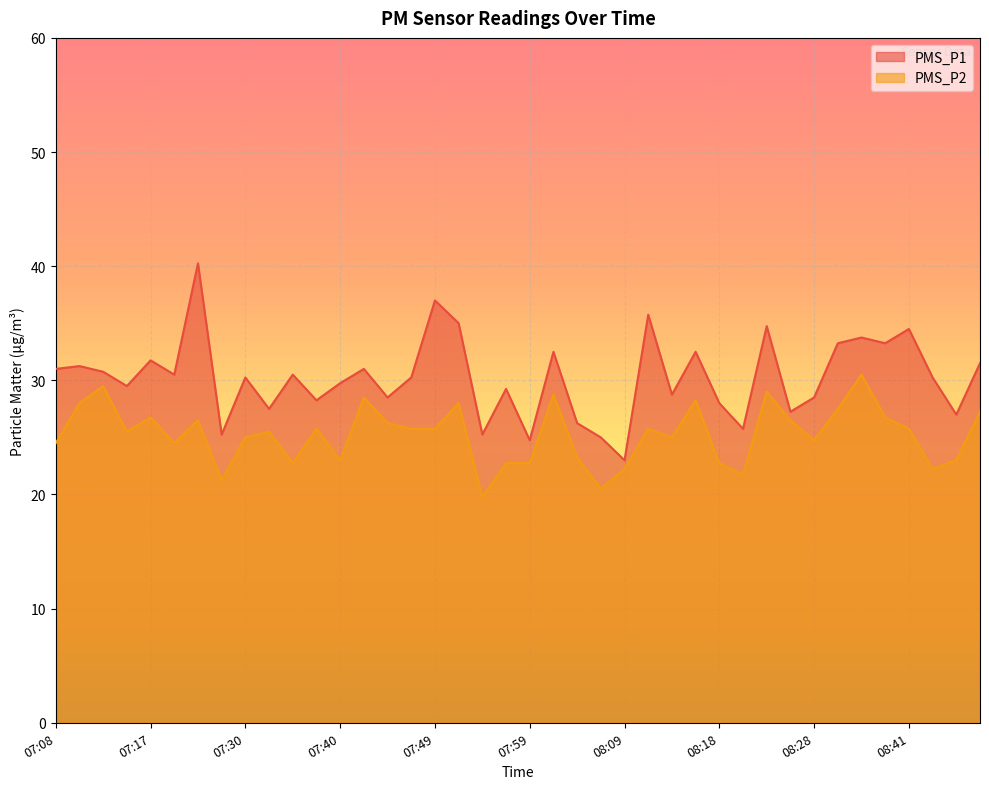

Is it true that PMS_P1 equals 12.2 at 08:14?

False